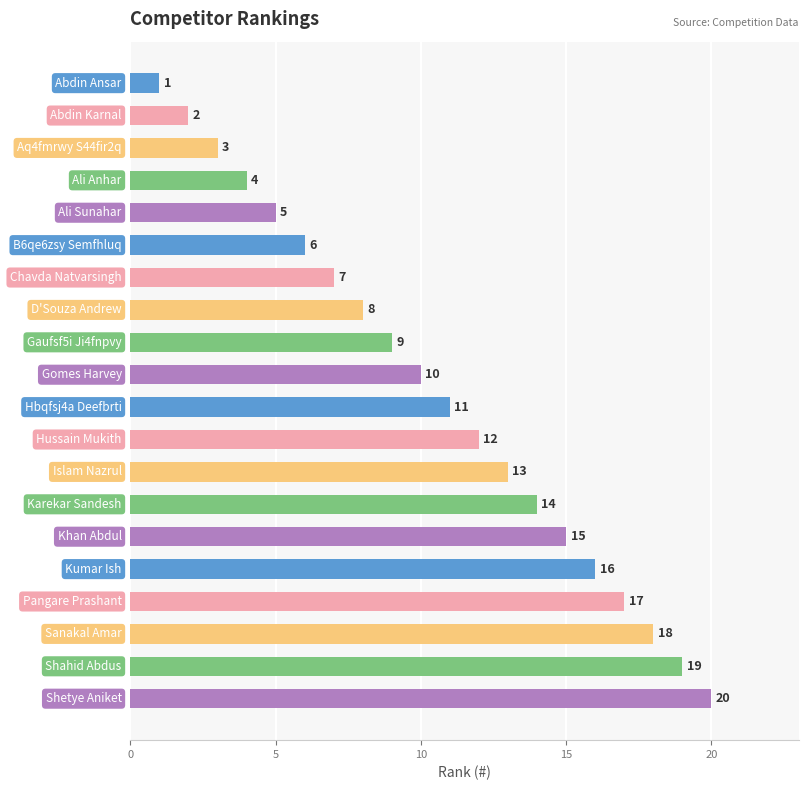

What is the greatest value displayed?

20